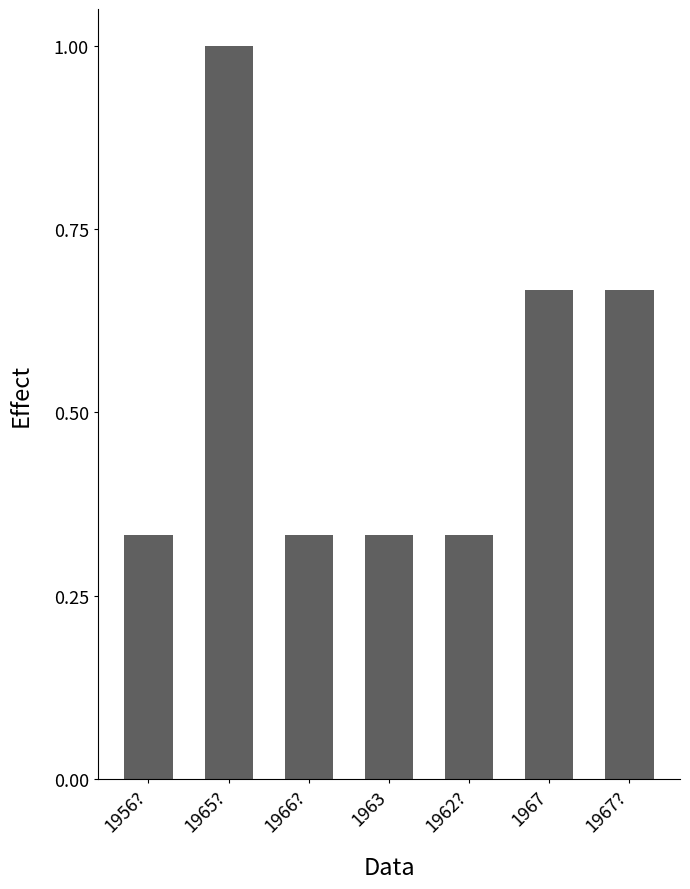

The value at 1966? is 0.5. True or false?

False